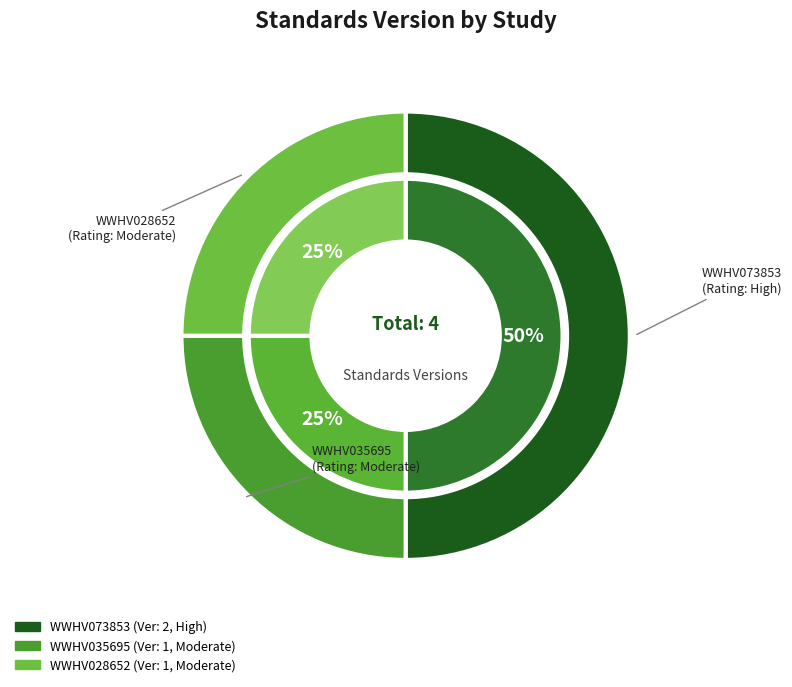

To the nearest percent, what is the combined percentage of WWHV028652 and WWHV073853?

75%